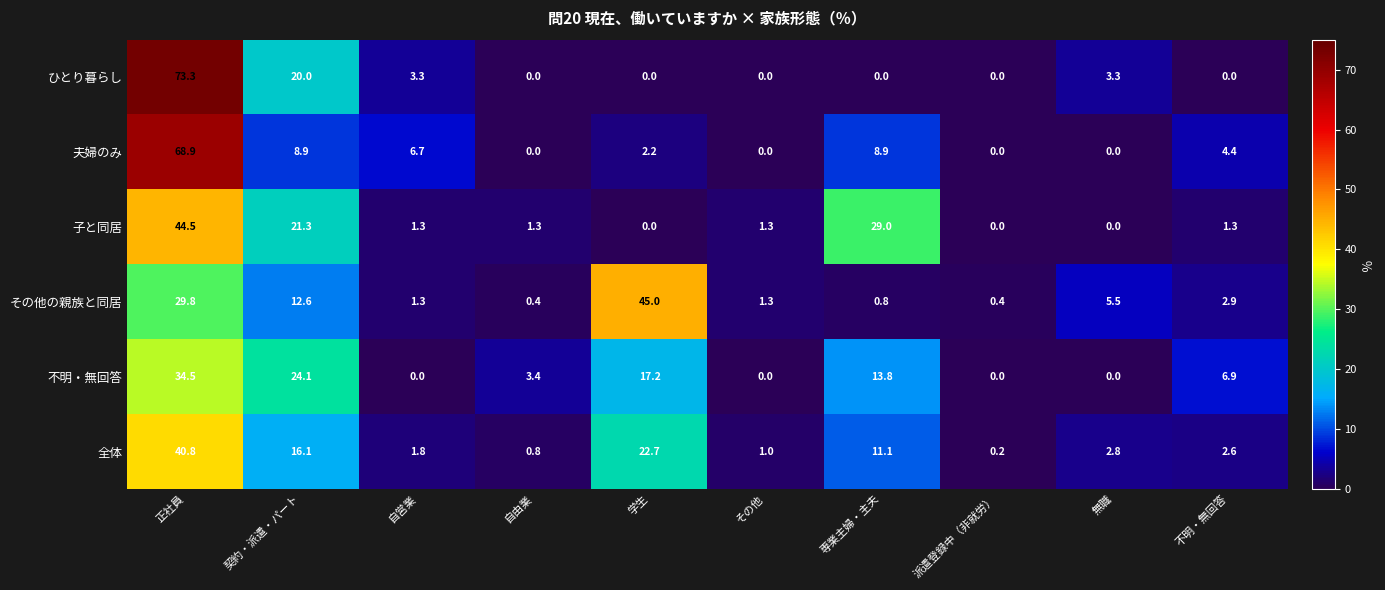

List the series in order of their peak value, highest first.

ひとり暮らし, 夫婦のみ, その他の親族と同居, 子と同居, 全体, 不明・無回答